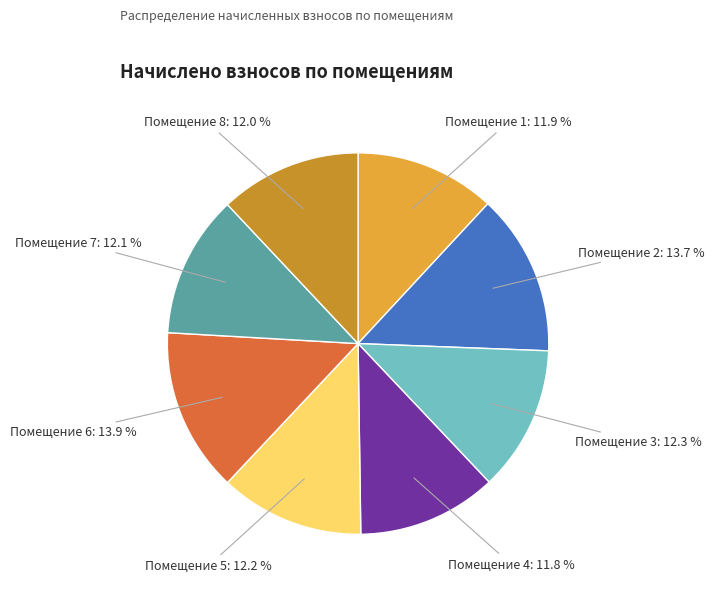

To the nearest percent, what is the average slice percentage?

12%